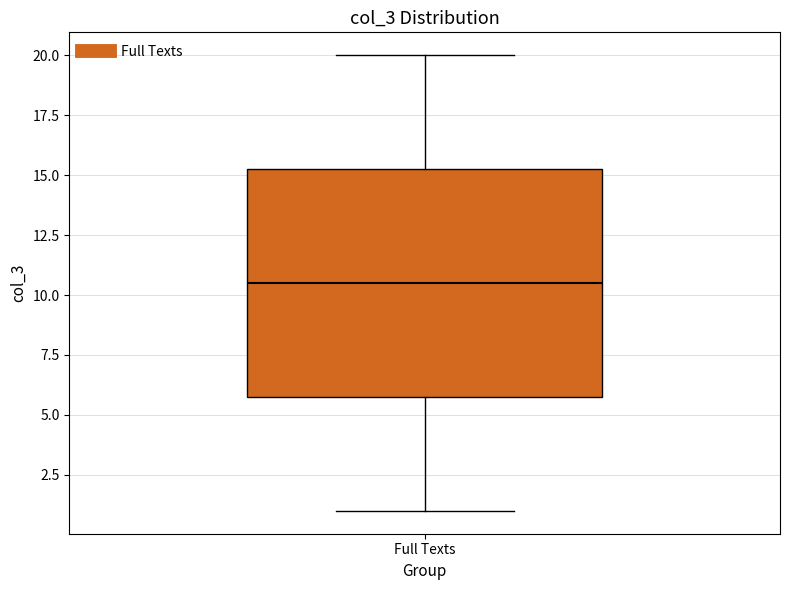

Read this box plot against the y-axis: the position of the median line, the range covered by the box, and the ends of both whiskers. The values are not printed on the chart, so give them approximately, as read against the axis.

median 10.5, box 6.0 to 15.5, whiskers 1.0 to 20.0